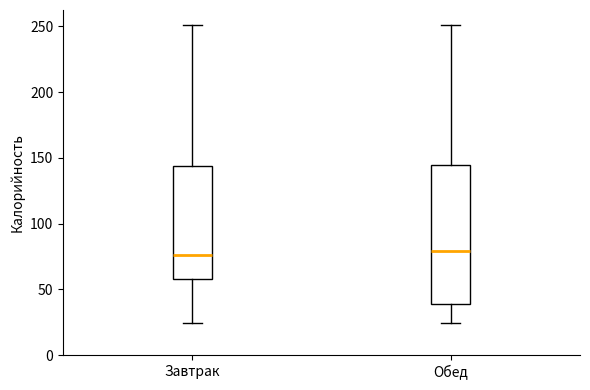

Reading left to right, read every box against the y-axis: the position of its median line, the range the box covers, and the ends of its whiskers. The values are not printed on the chart, so give them approximately, as read against the axis.

Завтрак: median 75, box 60 to 145, whiskers 25 to 250
Обед: median 80, box 40 to 145, whiskers 25 to 250